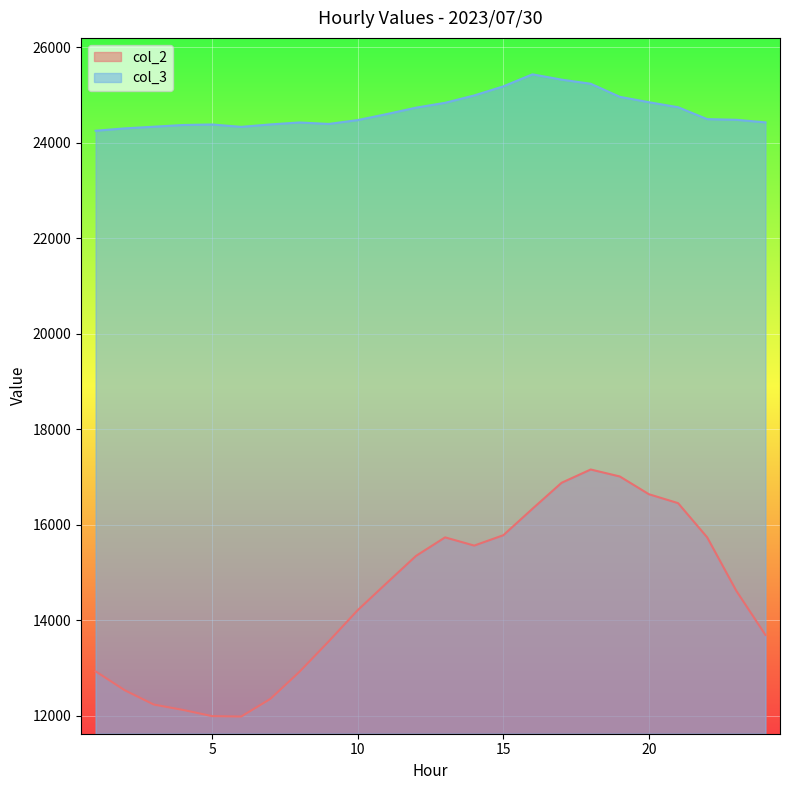

What is the maximum value shown in the chart?

25435